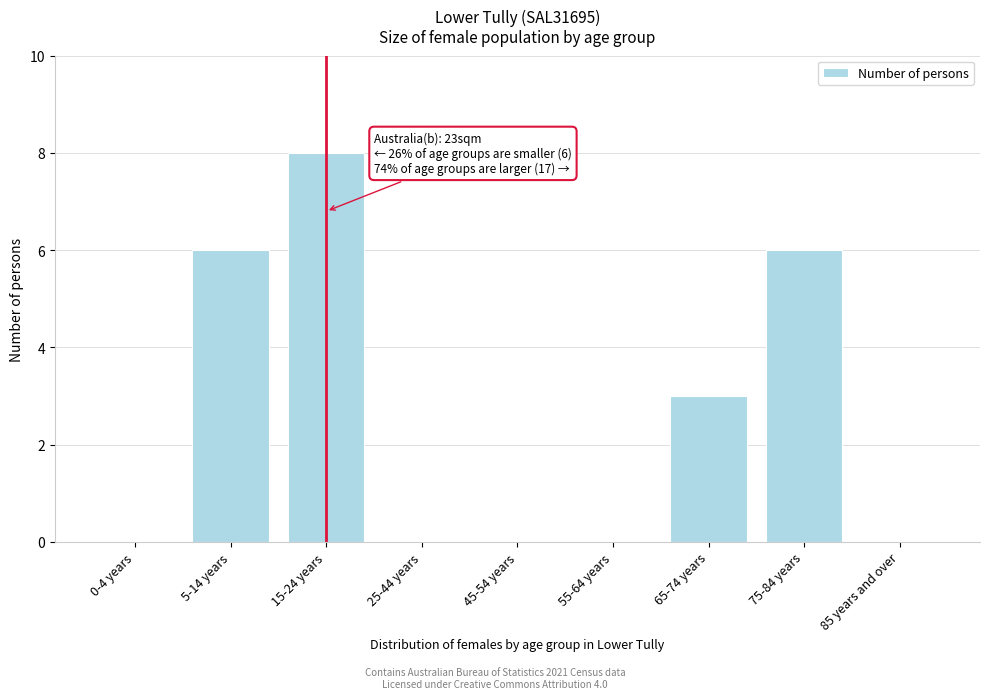

Reading left to right, extract all data points from this chart.

0-4 years=0	5-14 years=6	15-24 years=8	25-44 years=0	45-54 years=0	55-64 years=0	65-74 years=3	75-84 years=6	85 years and over=0